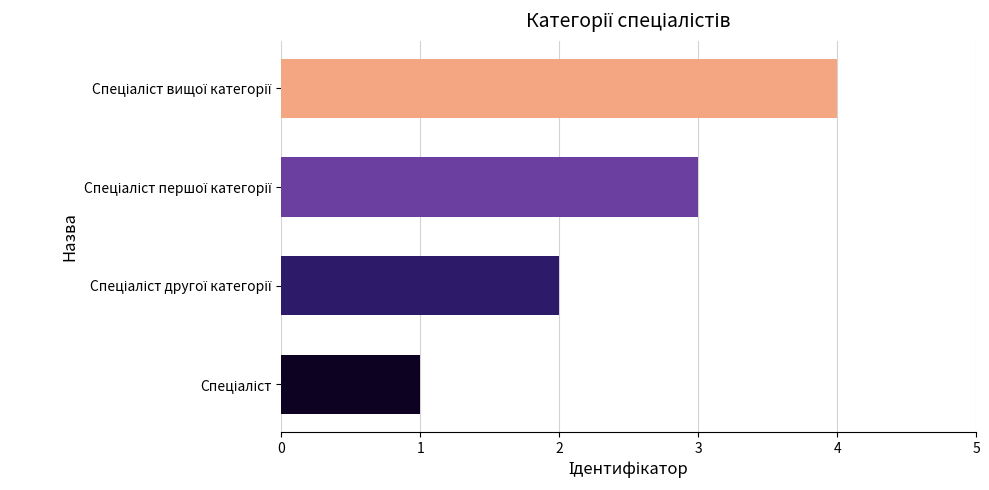

What is the maximum value shown in the chart?

4